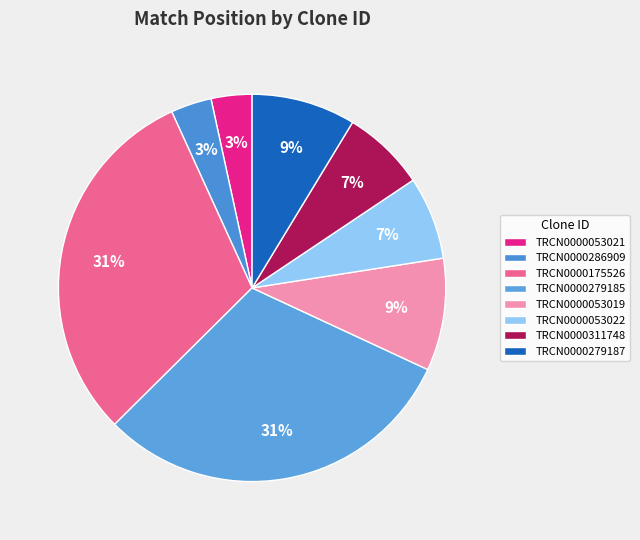

What percentage is the TRCN0000175526 slice, to the nearest percent?

31%